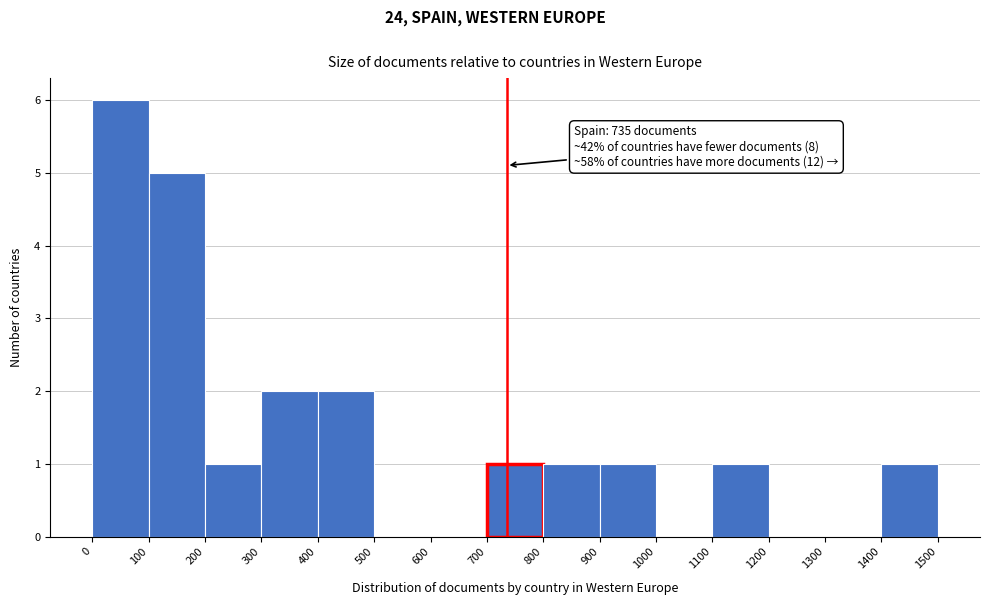

Which range on the x-axis has the tallest bar?

0 to 100